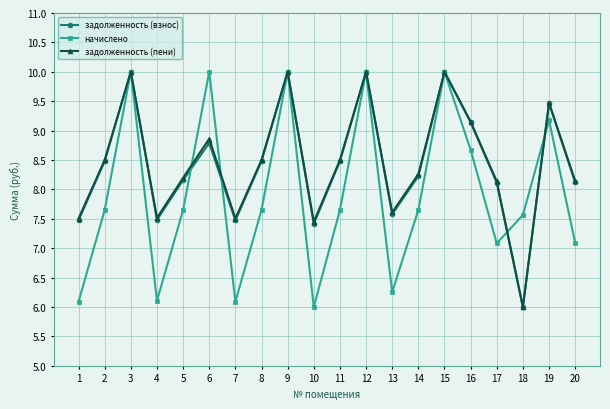

How many interior local valleys does the задолженность (взнос) series have?

5